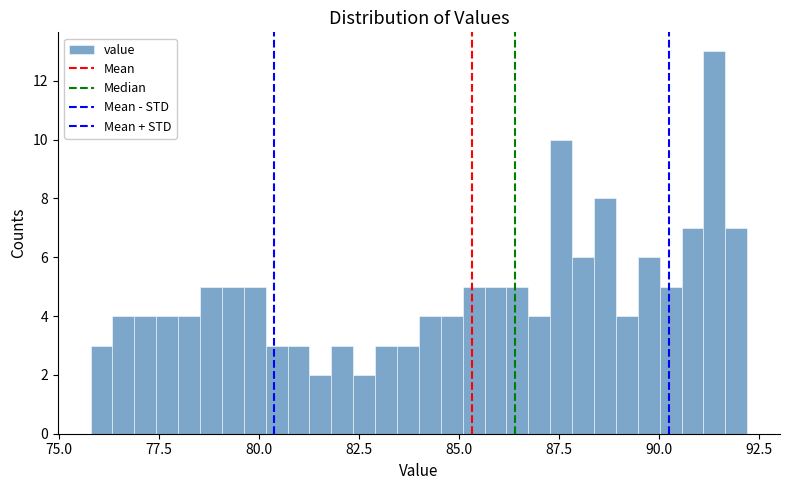

Around what value on the x-axis is the tallest bar? Give the approximate position of its centre, as read against the axis.

91.5